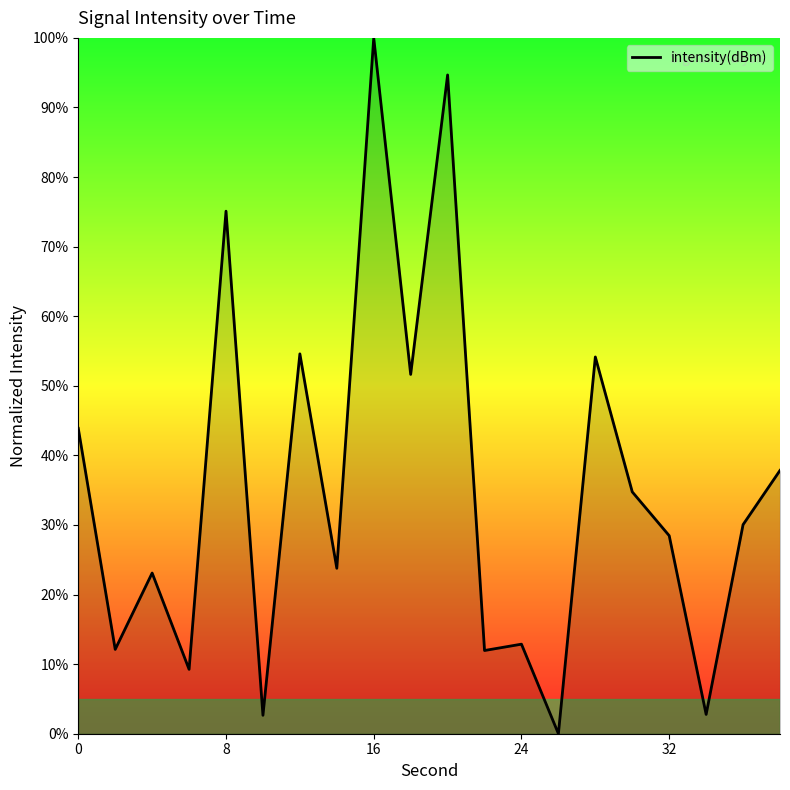

What is the greatest value displayed?

100.0